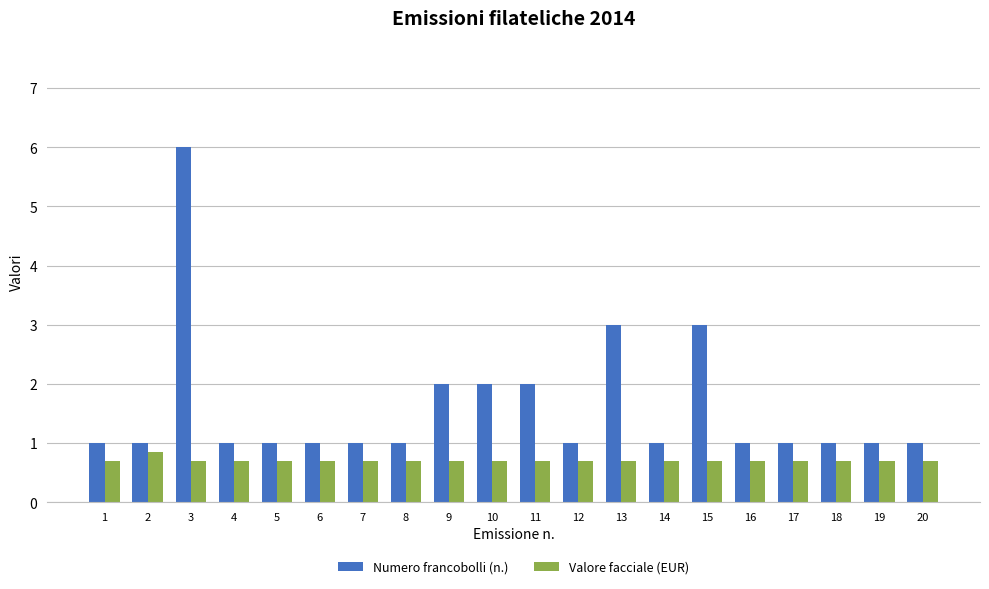

What is the difference between the highest and lowest values at 5?

0.3